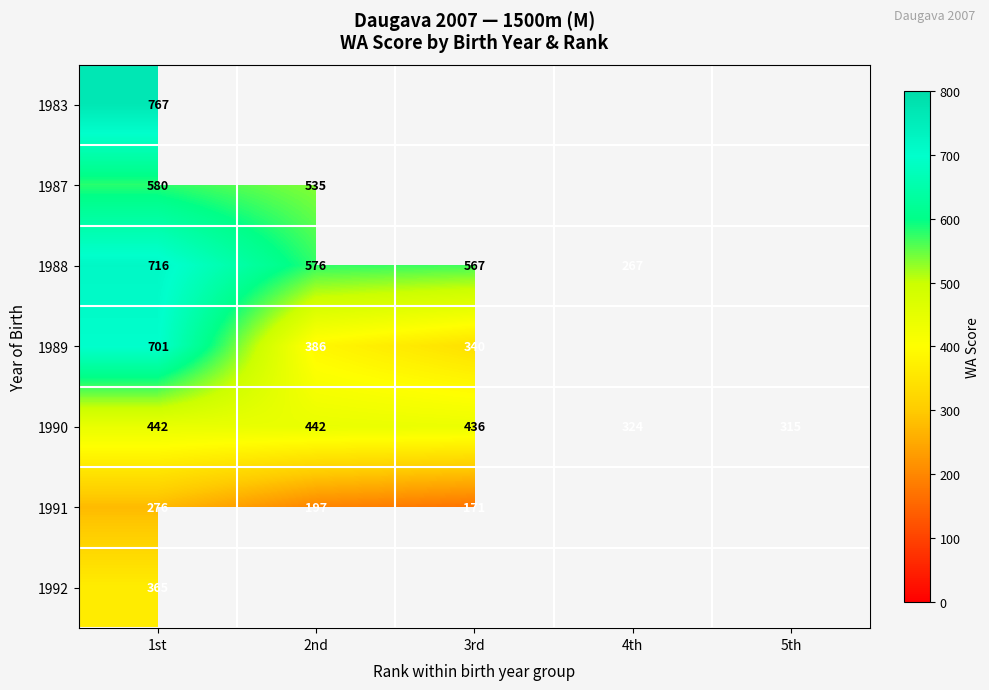

What is the total value across all series at 1st?

3847